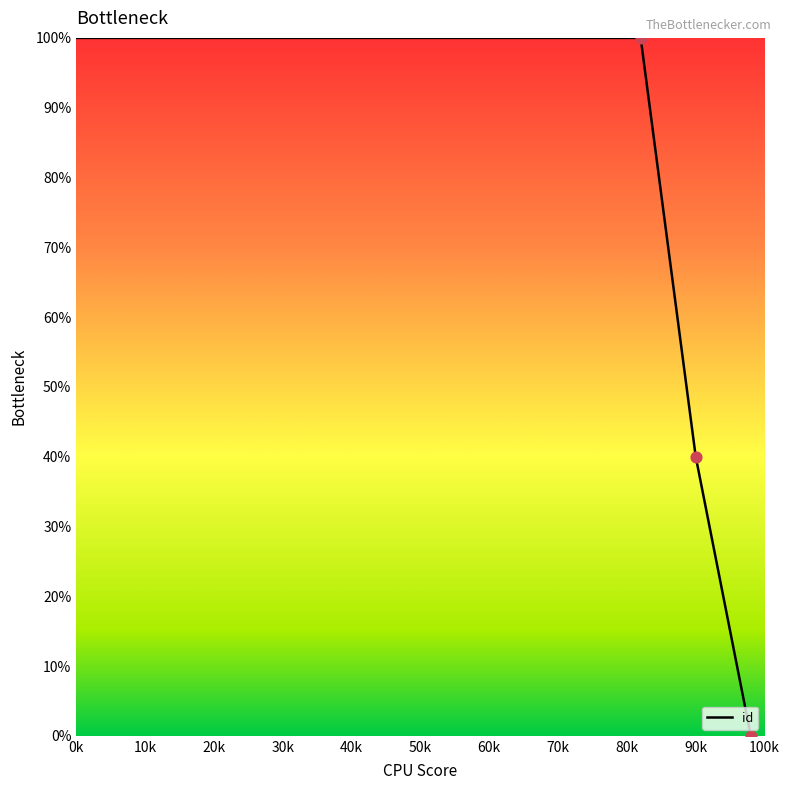

True or false: there are more than 2 points higher than both neighbors.

False